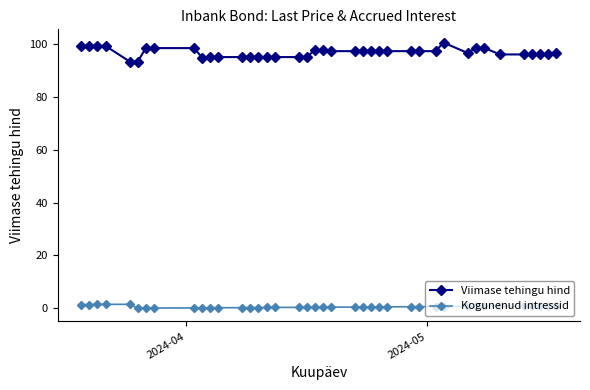

How many series are shown in this chart?

2